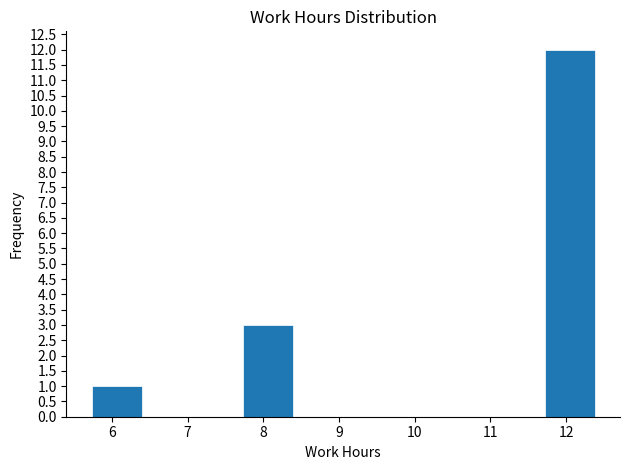

Reading left to right, list every bar in this chart as the range it spans on the x-axis followed by its height. Neither the bar edges nor the heights are printed on the chart, so give them approximately, as read against the axes.

5.7 to 6.4: 1
6.4 to 7.1: 0
7.1 to 7.7: 0
7.7 to 8.4: 3
8.4 to 9.1: 0
9.1 to 9.7: 0
9.7 to 10.4: 0
10.4 to 11.1: 0
11.1 to 11.7: 0
11.7 to 12.4: 12